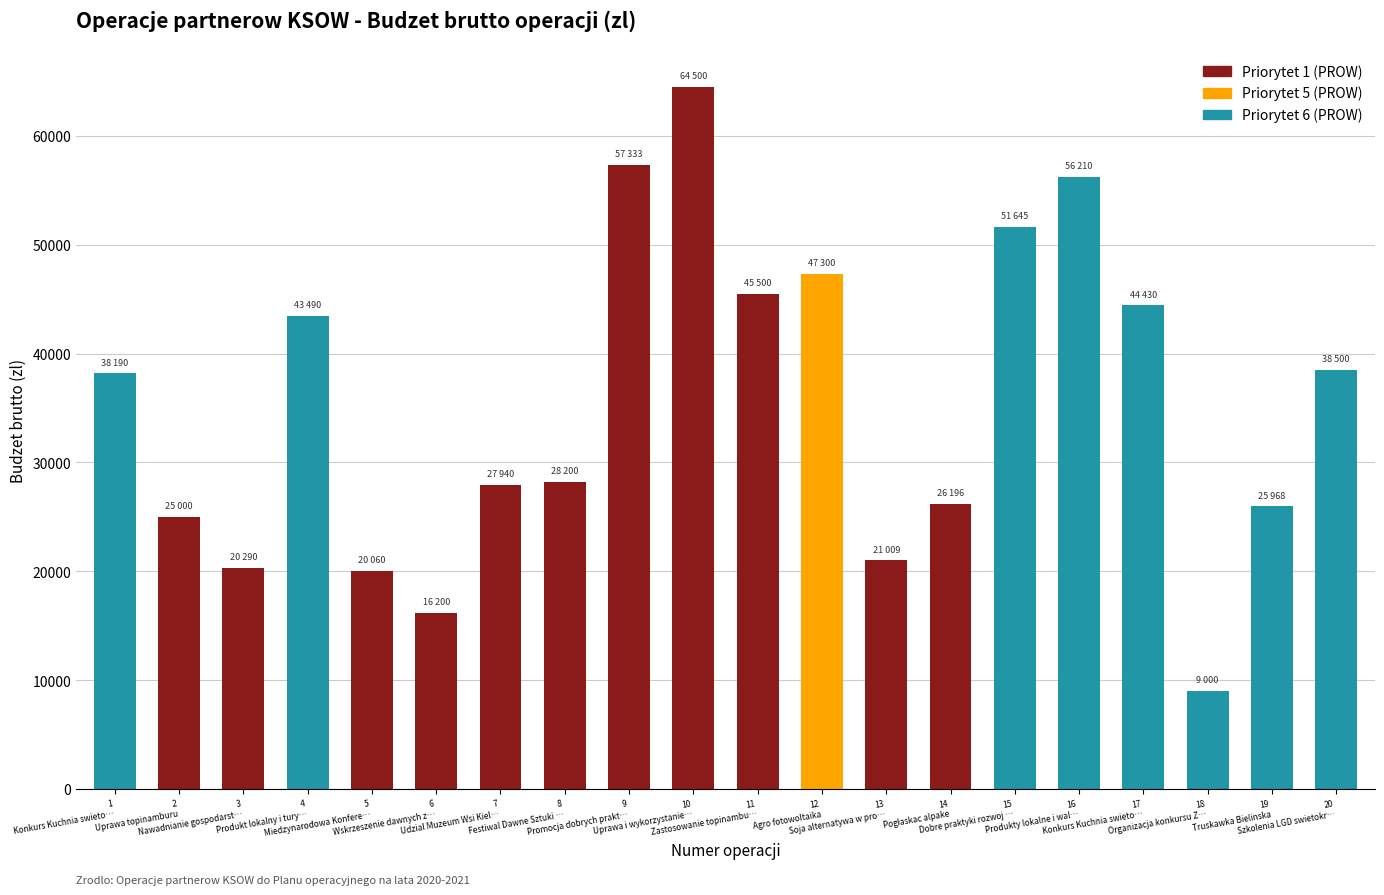

What is the greatest value displayed?

64500.0